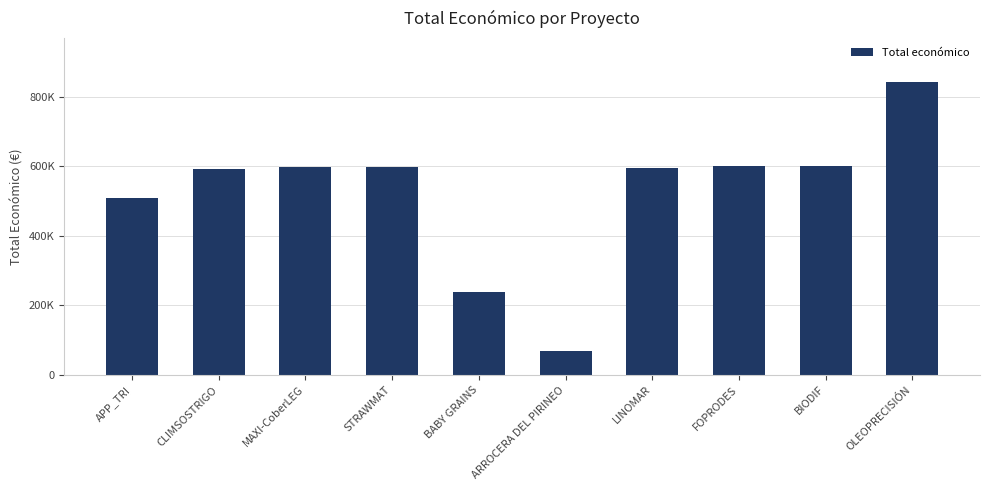

List the labels in order of value, smallest first.

ARROCERA DEL PIRINEO, BABY GRAINS, APP_TRI, CLIMSOSTRIGO, LINOMAR, STRAWMAT, MAXI-CoberLEG, FOPRODES, BIODIF, OLEOPRECISIÓN